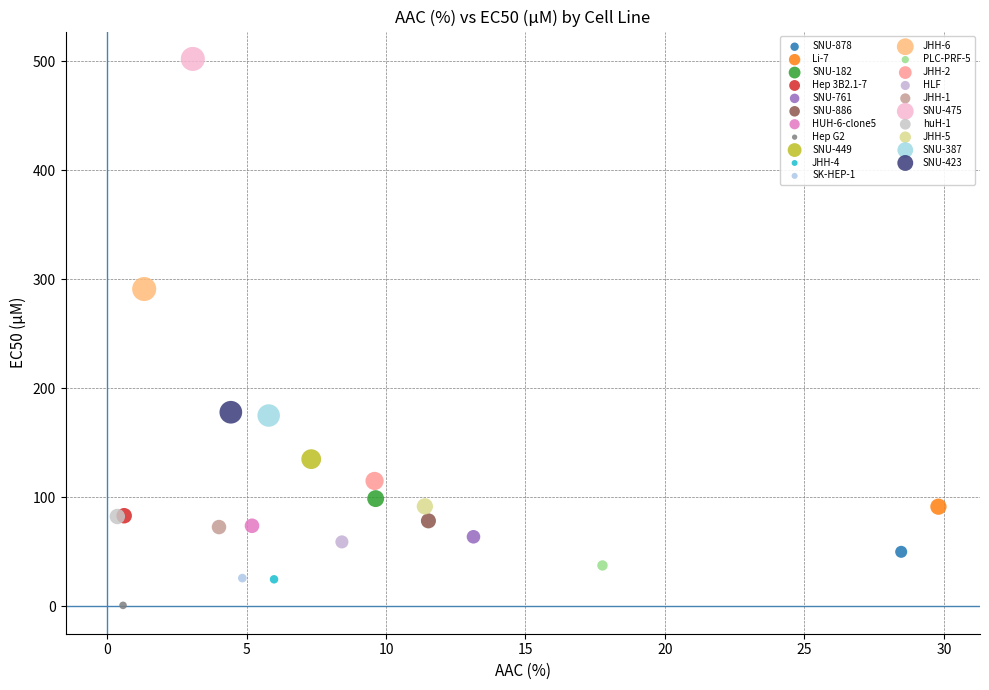

What are all the series names shown in the legend?

SNU-878, Li-7, SNU-182, Hep 3B2.1-7, SNU-761, SNU-886, HUH-6-clone5, Hep G2, SNU-449, JHH-4, SK-HEP-1, JHH-6, PLC-PRF-5, JHH-2, HLF, JHH-1, SNU-475, huH-1, JHH-5, SNU-387, SNU-423